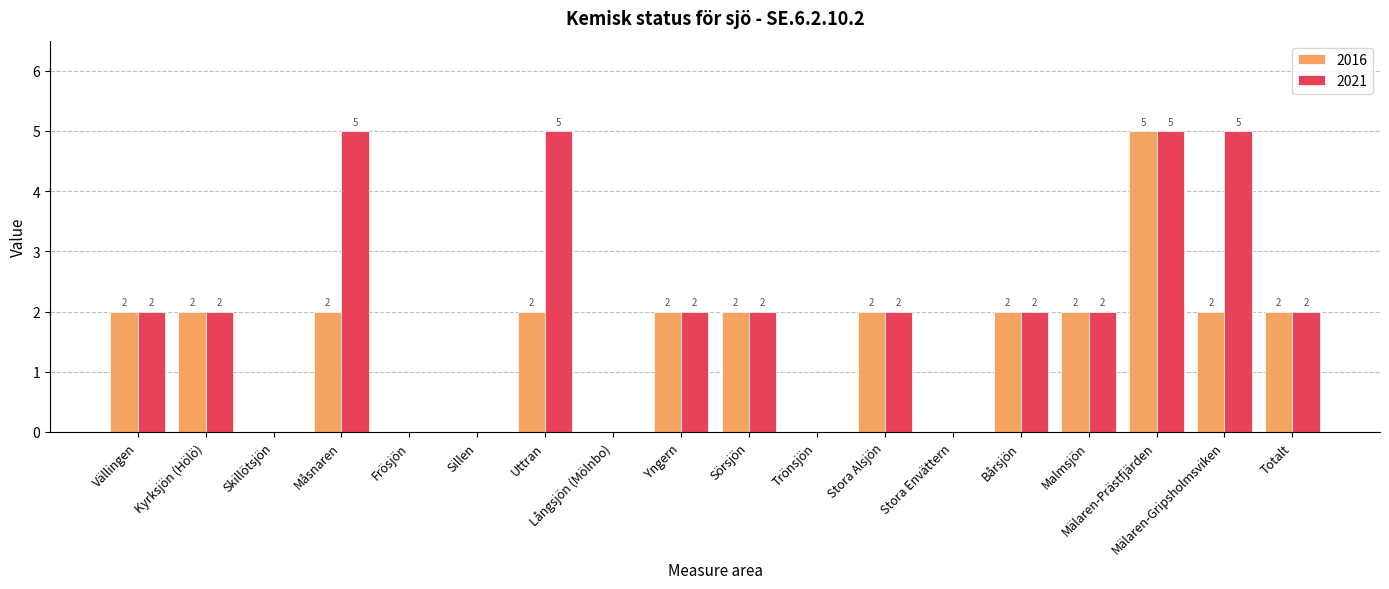

The value of 2016 at Måsnaren is 1. True or false?

False